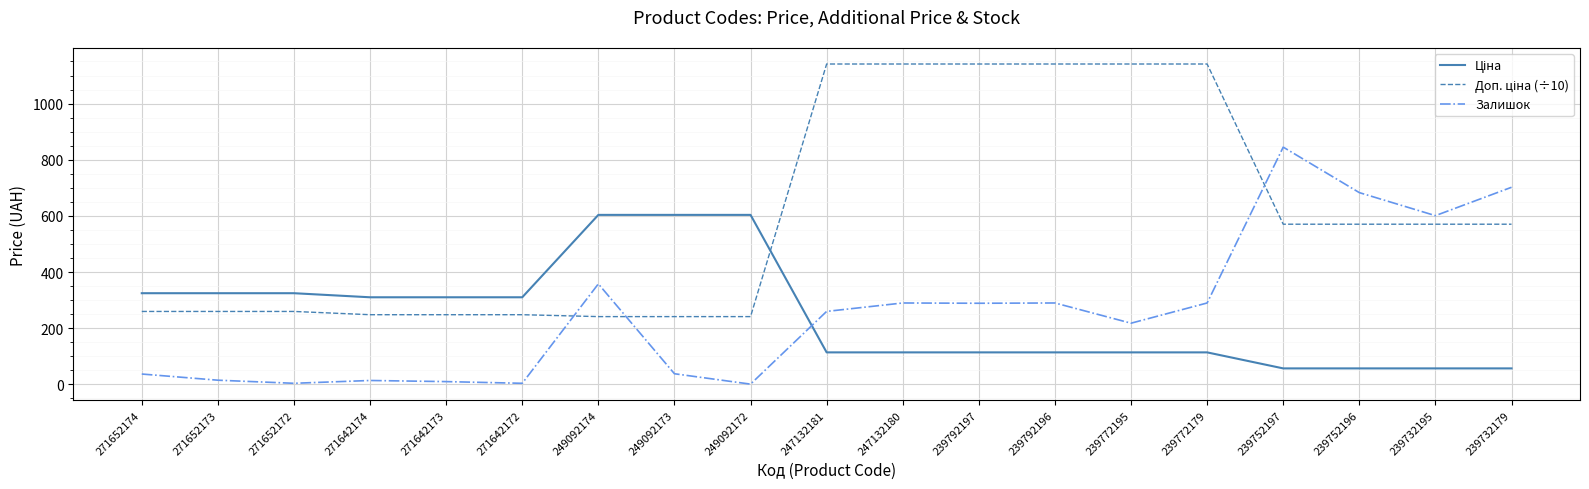

Which category has the highest value in the Залишок series?

239752197